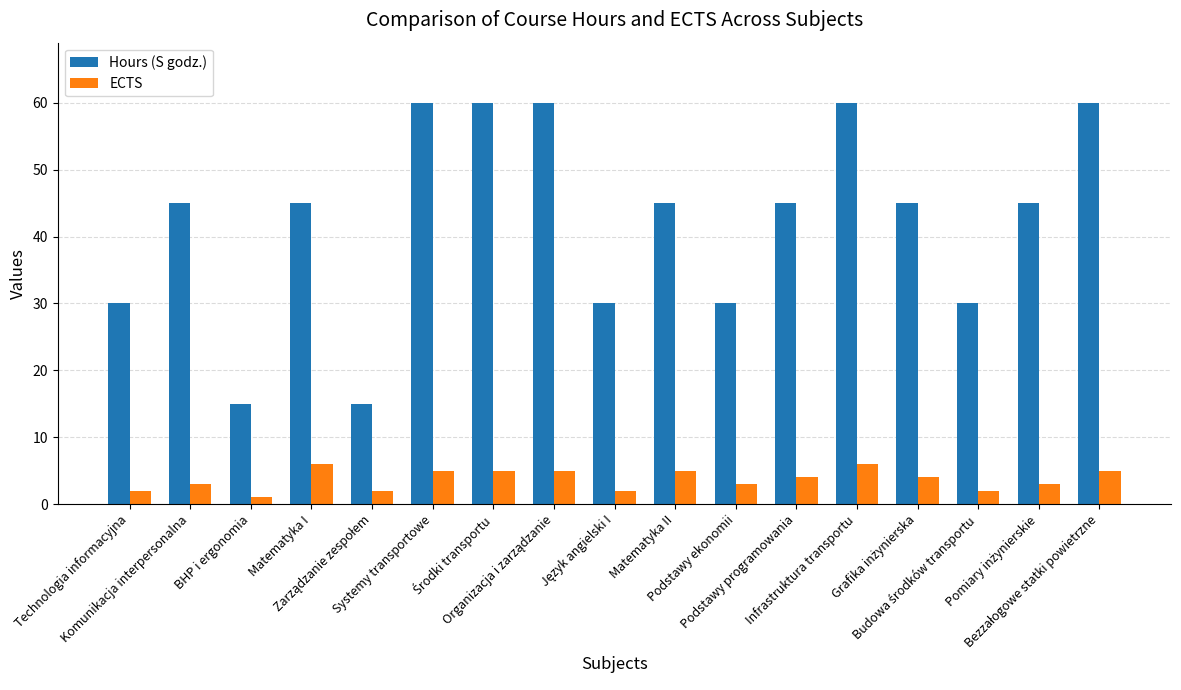

Which series has the widest spread of values?

Hours (S godz.)